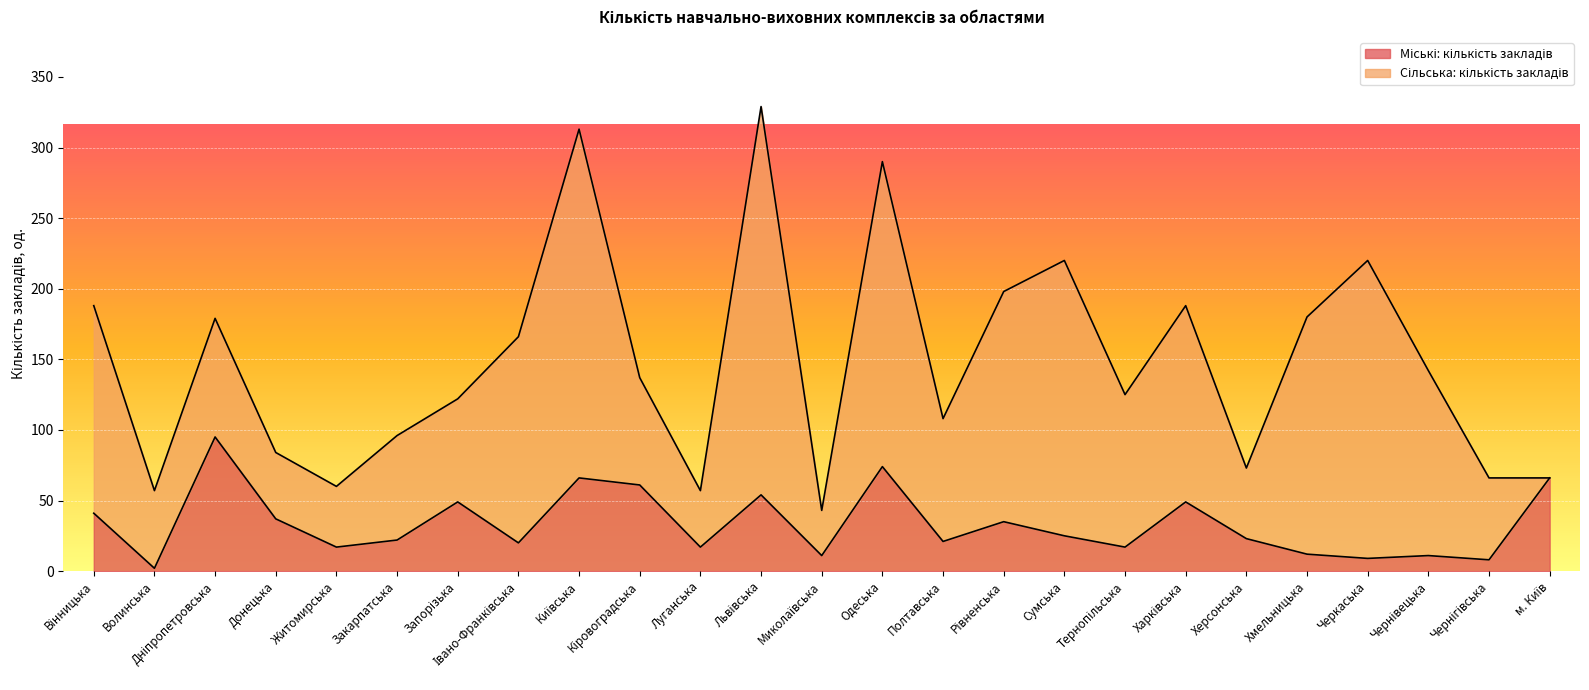

What is the label of the 6th point from the left?

Закарпатська